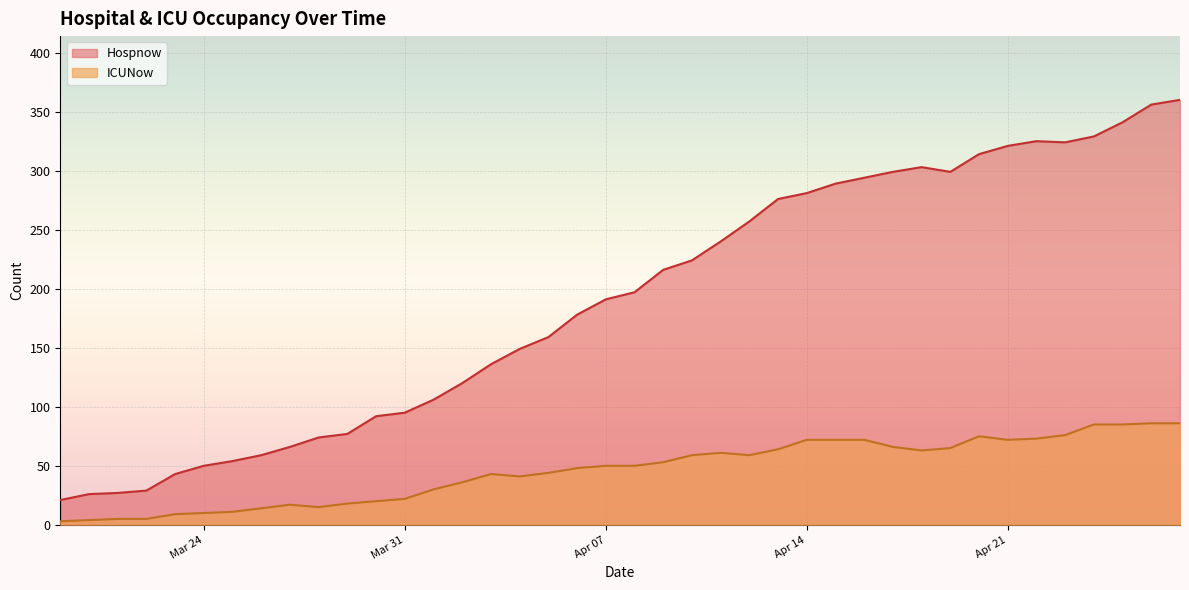

How many values in the Hospnow series exceed 197?

19